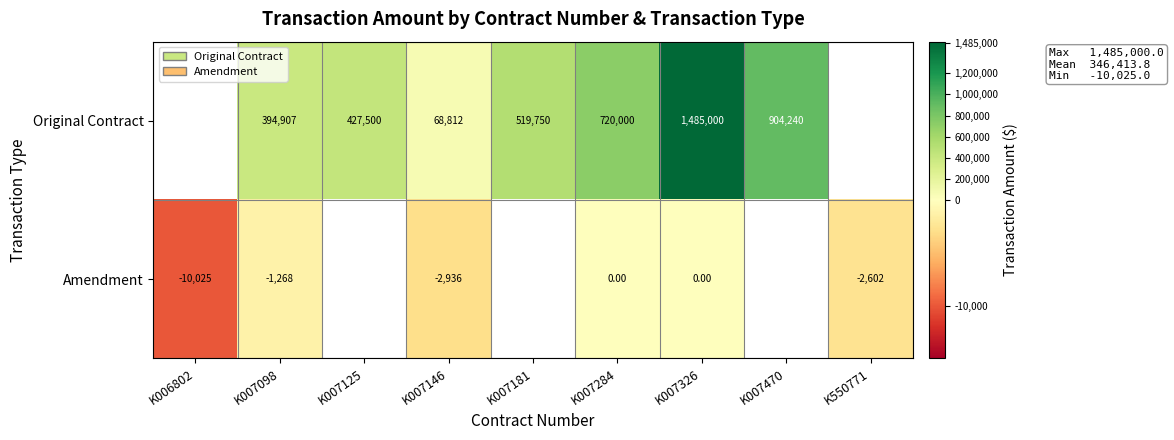

What is the difference between the Original Contract values at K007146 and K007125?

358688